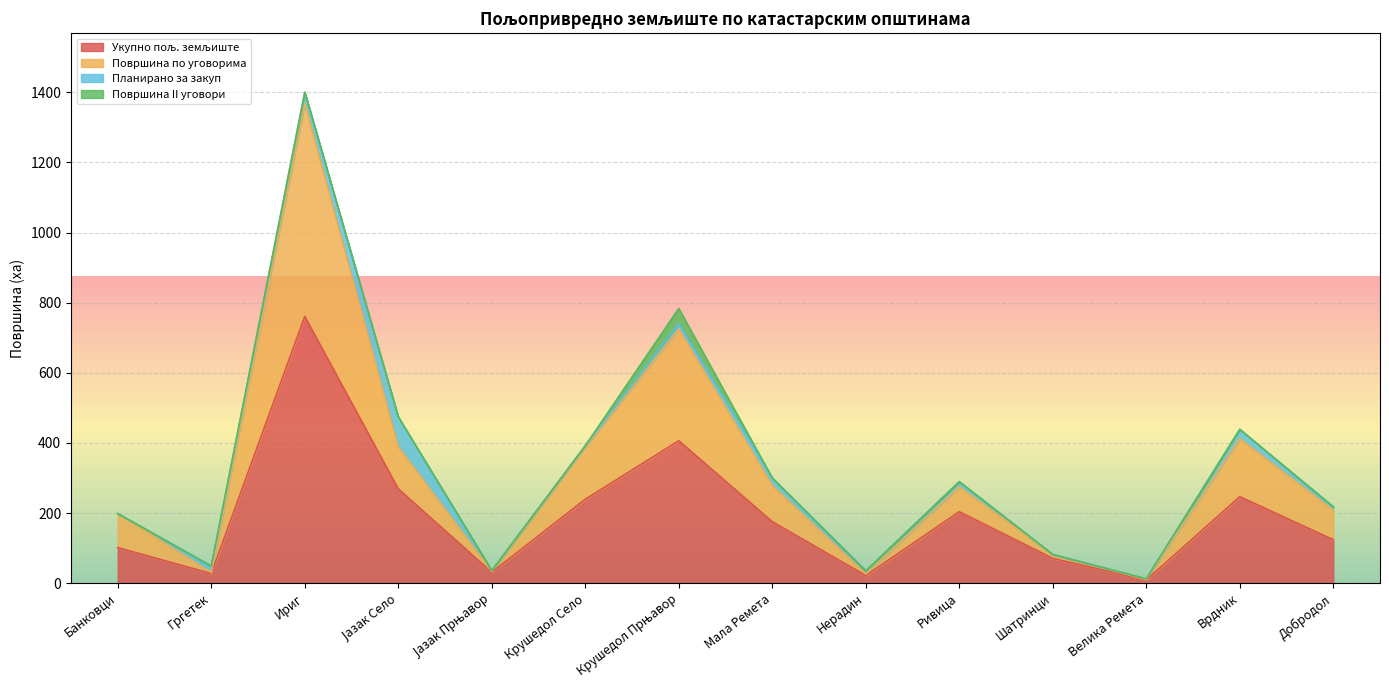

What is the value of the Укупно пољ. земљиште point at the 4th from the left?

268.9